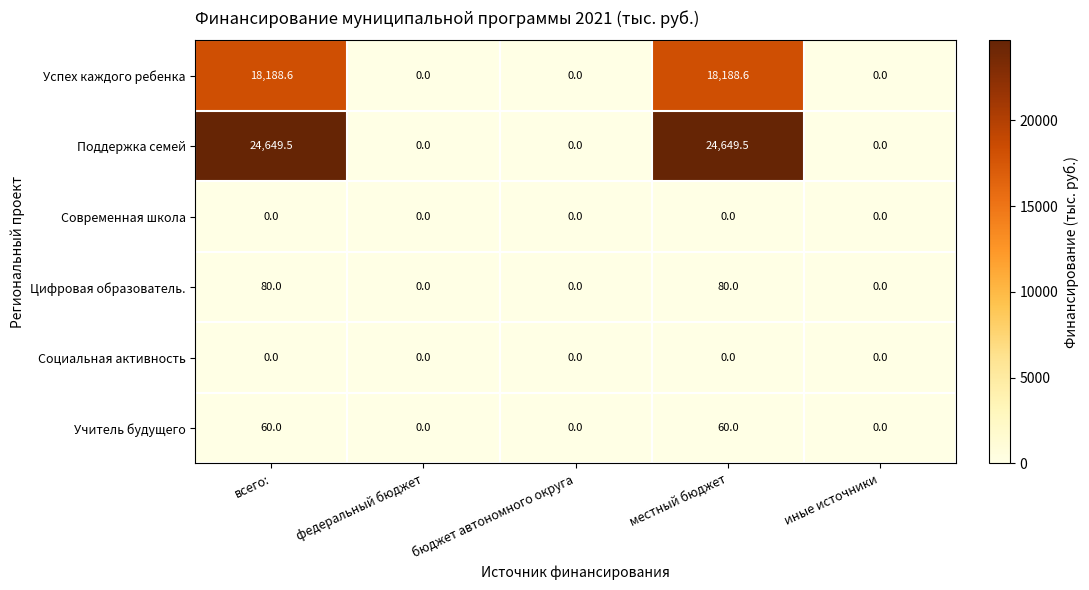

Reading right to left, list all the values displayed in this chart.

Успех каждого ребенка: 0.0	18188.6	0.0	0.0	18188.6
Поддержка семей: 0.0	24649.5	0.0	0.0	24649.5
Современная школа: 0.0	0.0	0.0	0.0	0.0
Цифровая образователь.: 0.0	80.0	0.0	0.0	80.0
Социальная активность: 0.0	0.0	0.0	0.0	0.0
Учитель будущего: 0.0	60.0	0.0	0.0	60.0